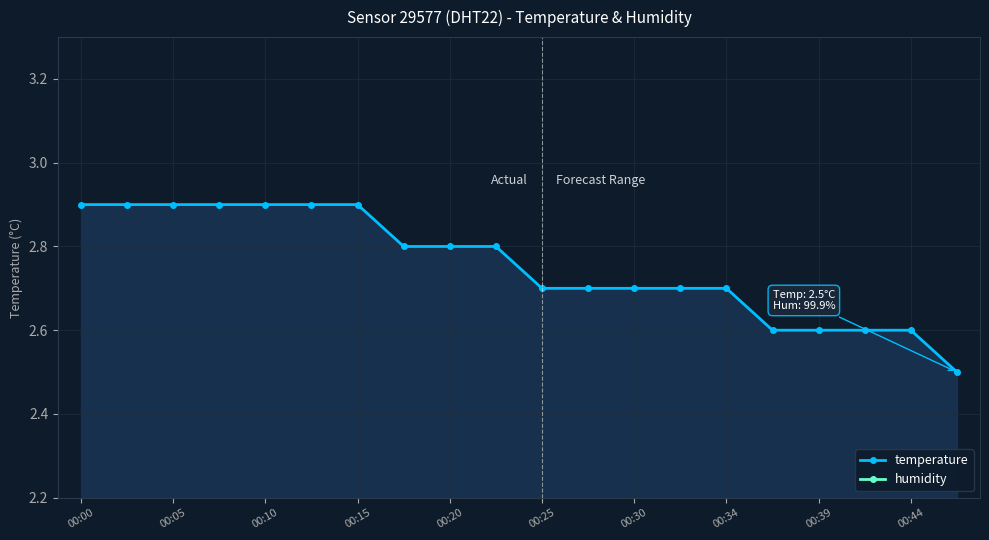

The temperature series shows 2.7 at 00:30. True or false?

True